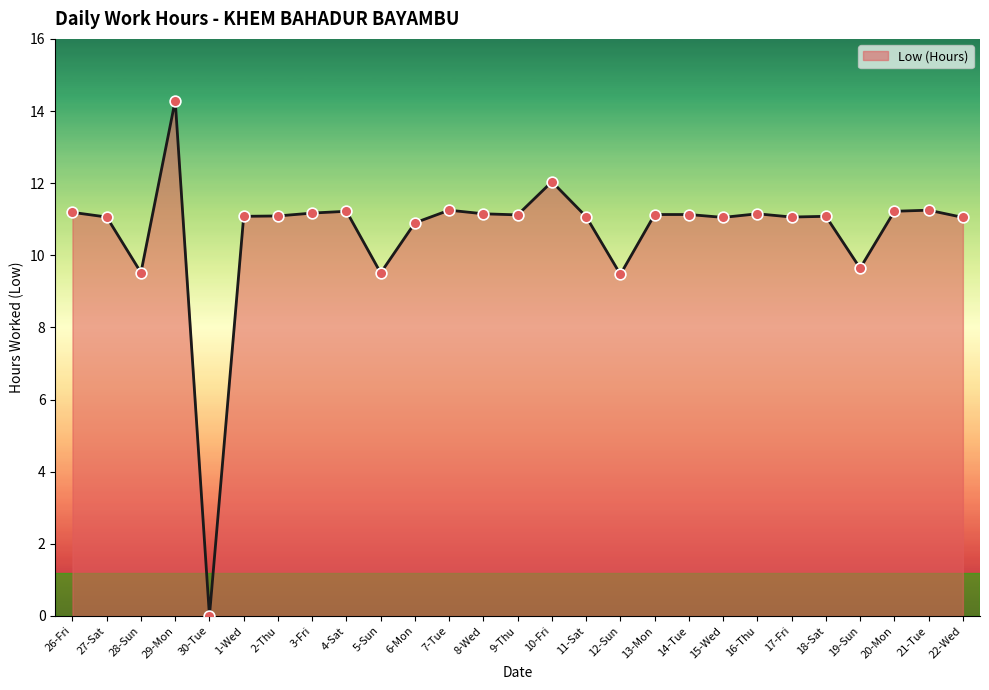

What is the ratio of the value at 15-Wed to the value at 2-Thu?

1.0